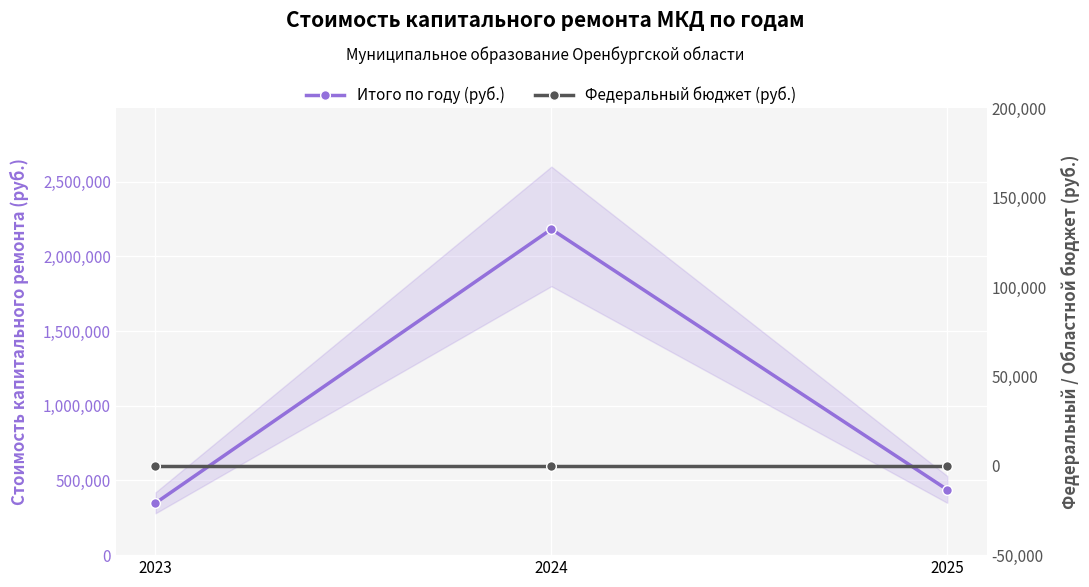

Which series changed the most between 2024 and 2025?

Итого по году (руб.)